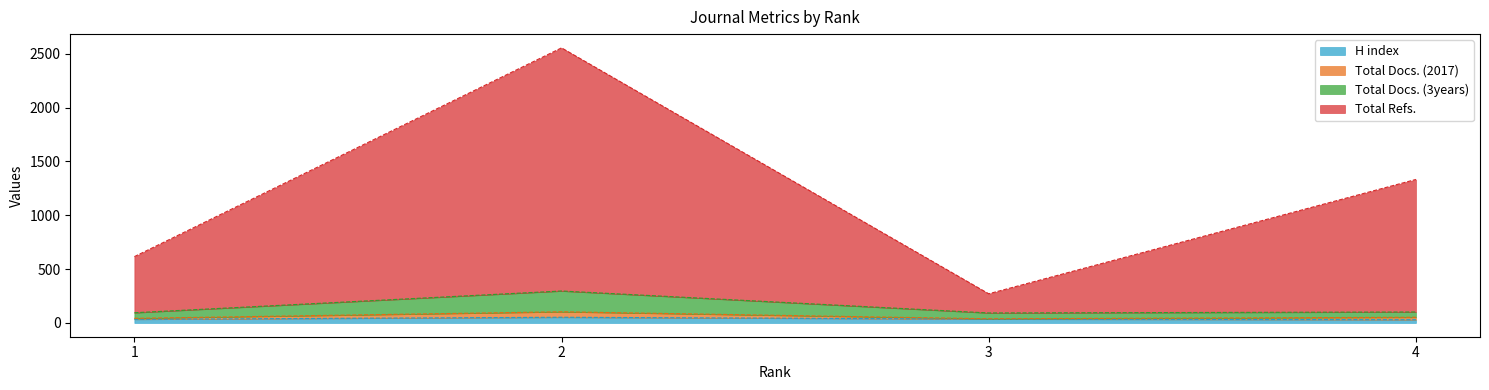

How many categories are shown in the chart?

4